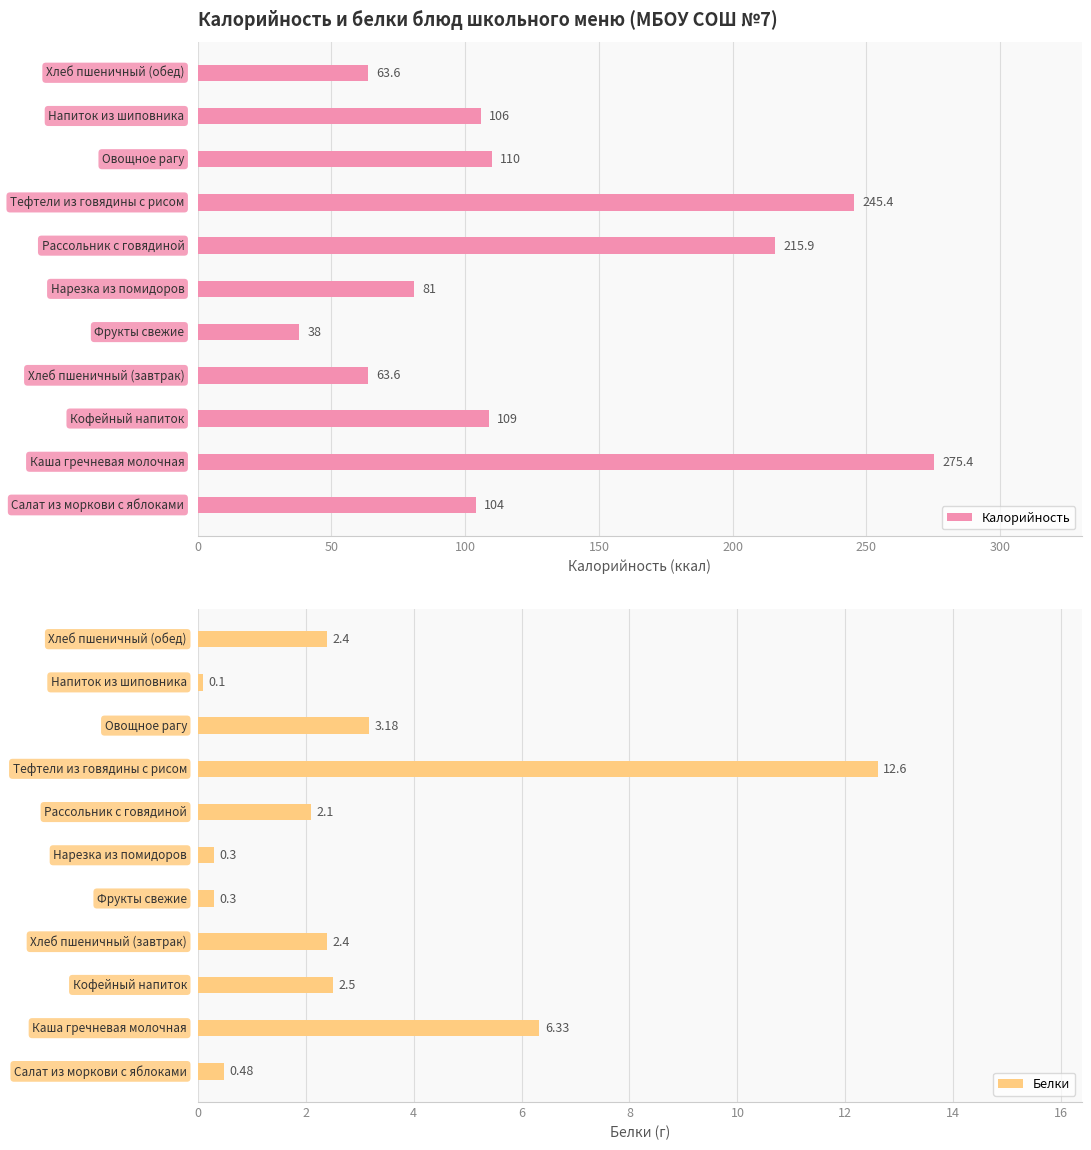

What is the minimum value for Калорийность?

38.0